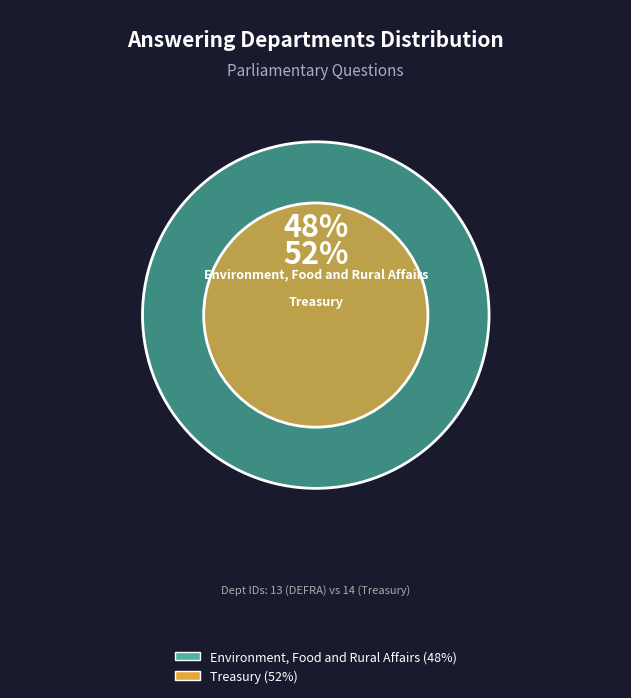

How many segments does this pie chart have?

2